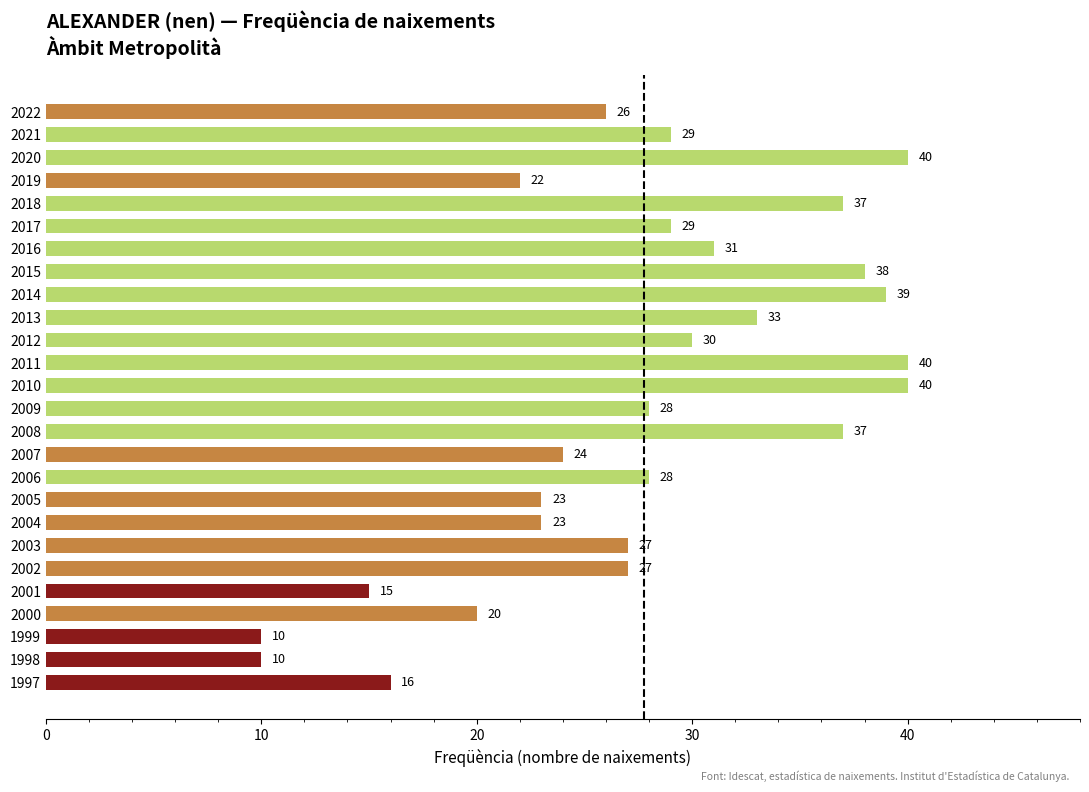

Are the bars horizontal?

Yes